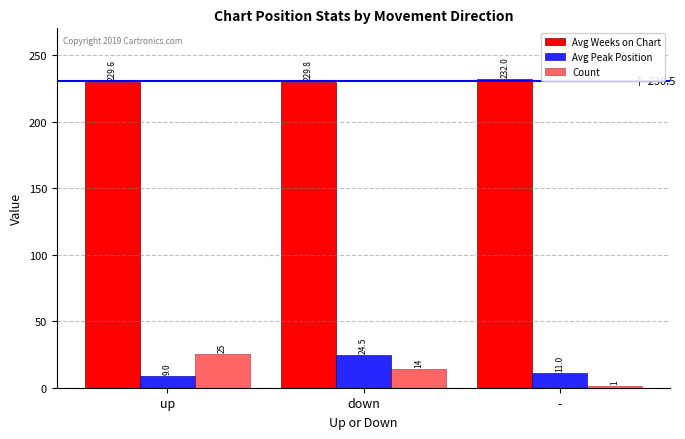

True or false: Avg Peak Position has a value of 24.5 at down.

True